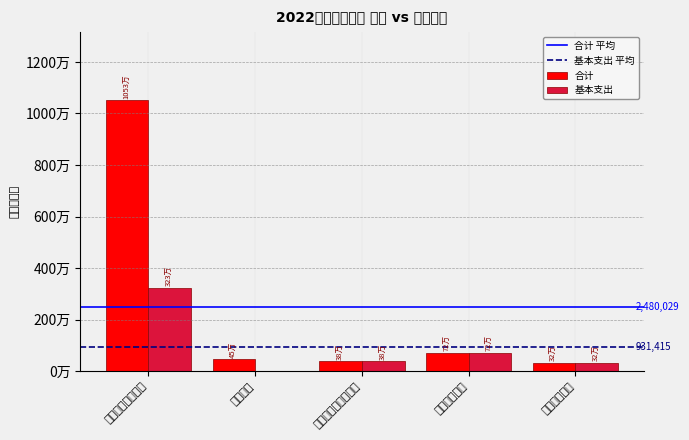

Reading right to left, what are all the values shown in this chart?

合计: 322922.6	719722.2	379846.7	450000.0	10527654.3
基本支出: 322922.6	719722.2	379846.7	0.0	3234584.3